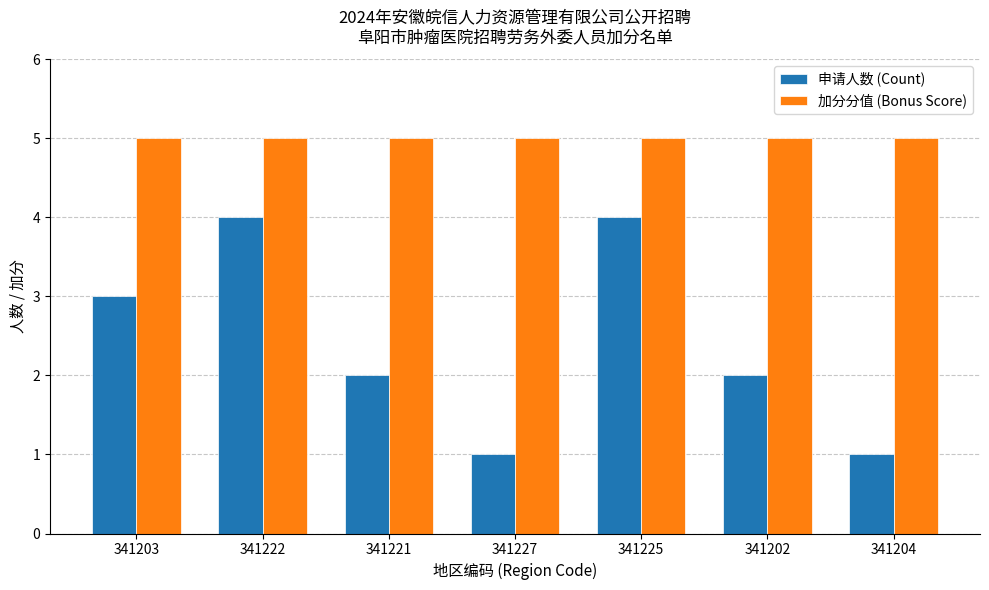

At which label does 申请人数 (Count) first exceed 2?

341203